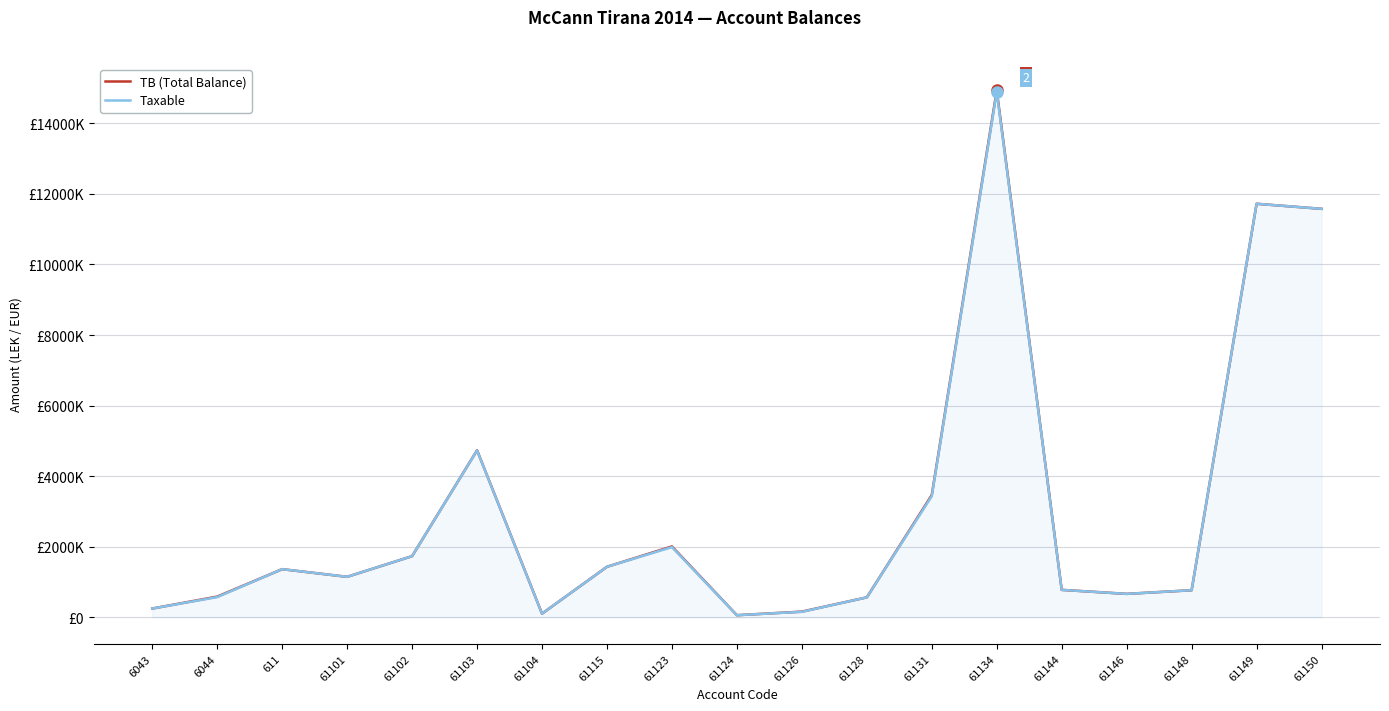

Is the value of Taxable at 61146 greater than the value of TB (Total Balance) at 61144?

No